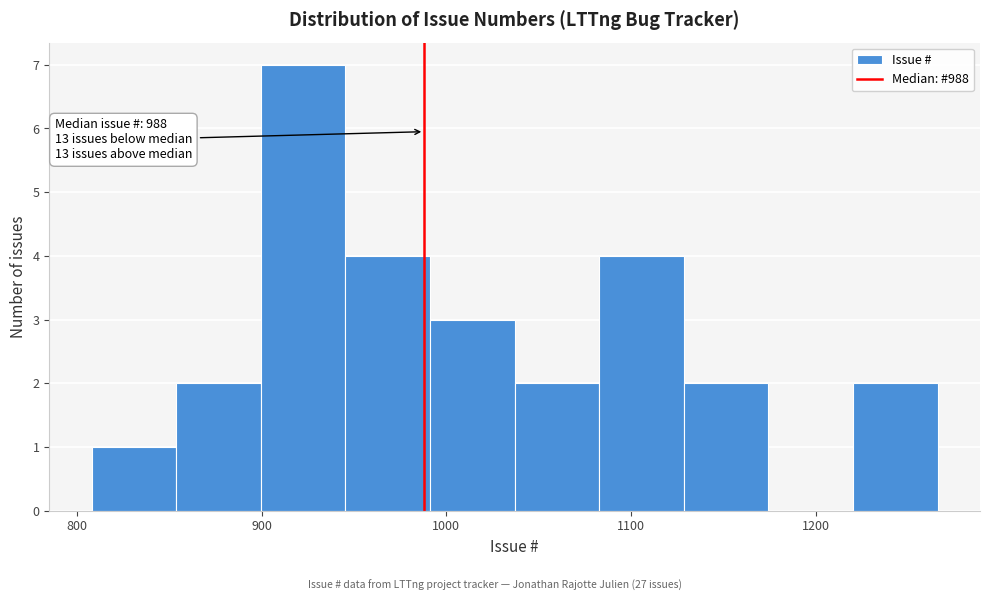

Over which range of the x-axis is the bar tallest?

900 to 950